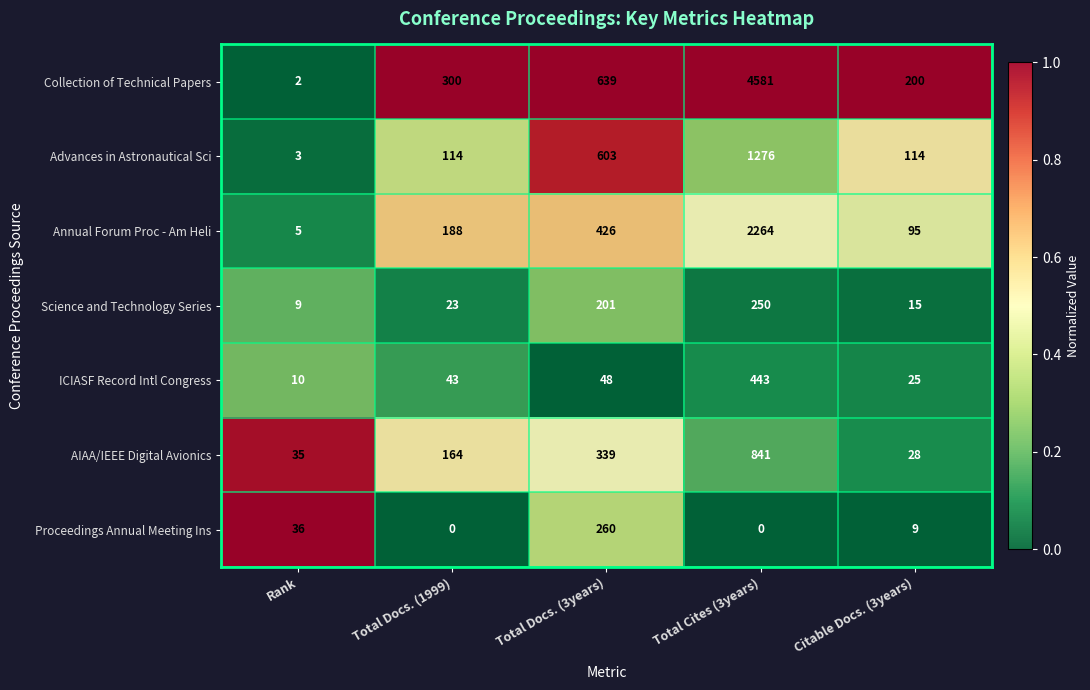

Between Rank and Citable Docs. (3years), which series saw the biggest shift?

Collection of Technical Papers